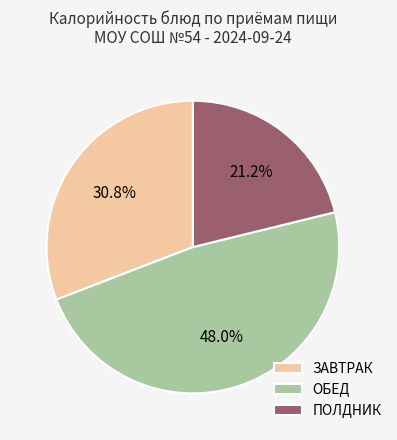

Rank the categories by value from highest to lowest.

ОБЕД, ЗАВТРАК, ПОЛДНИК